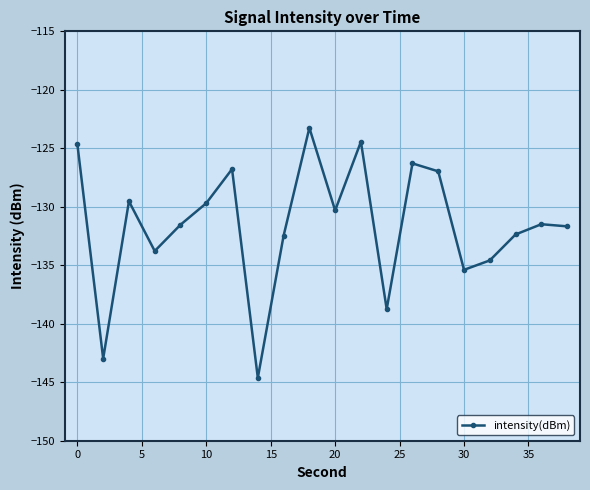

True or false: the data has more than 2 interior local peaks.

True